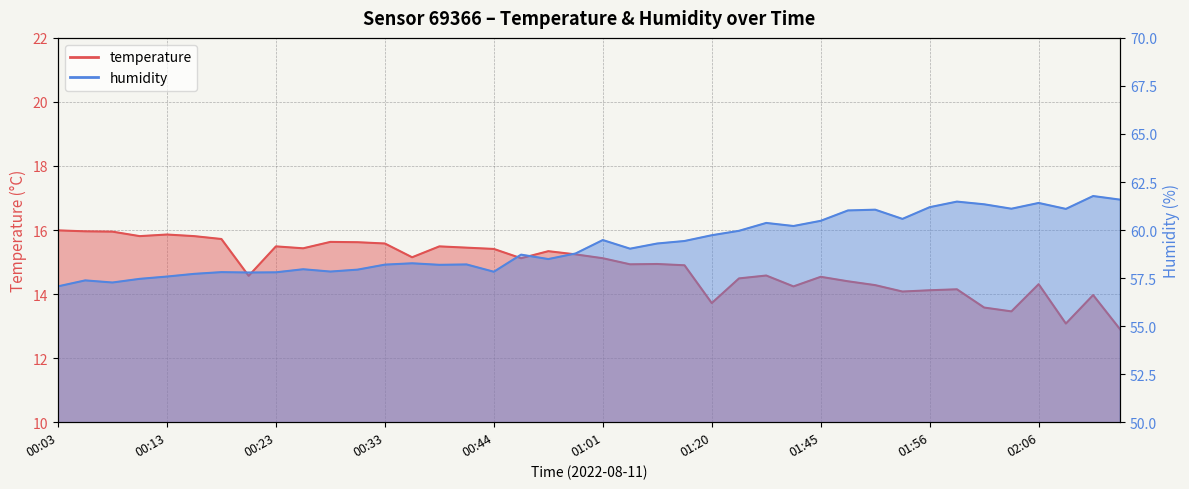

List the labels in order of temperature value, smallest first.

02:15, 02:09, 02:04, 02:01, 01:20, 02:12, 01:53, 01:56, 01:58, 01:38, 01:50, 02:06, 01:48, 01:33, 01:45, 00:20, 01:35, 01:17, 01:08, 01:14, 00:47, 01:01, 00:36, 00:52, 00:49, 00:44, 00:25, 00:41, 00:23, 00:38, 00:33, 00:30, 00:28, 00:18, 00:10, 00:15, 00:13, 00:08, 00:05, 00:03